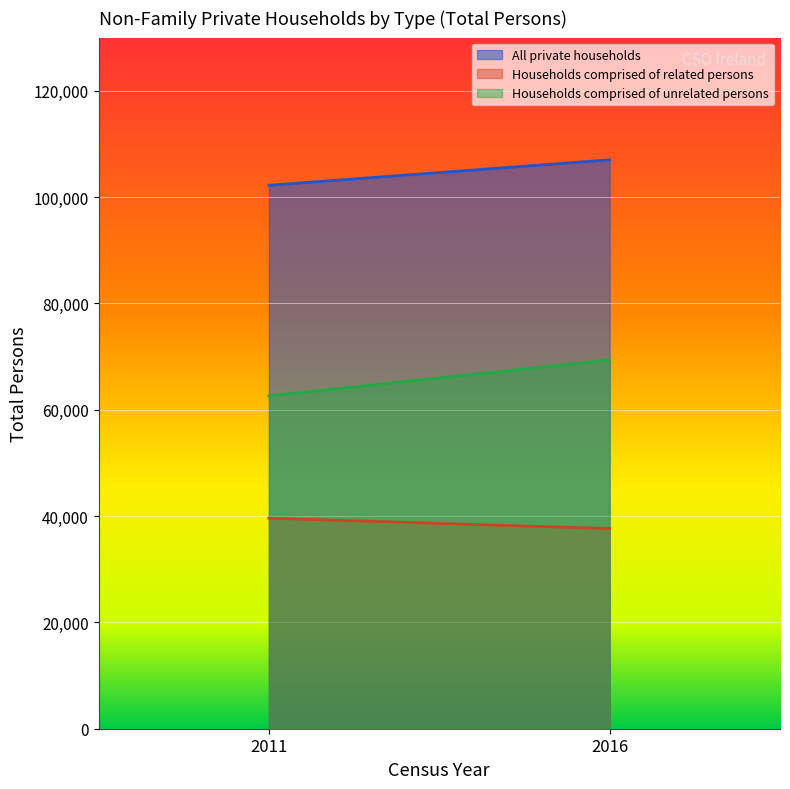

Between 2011 and 2016, which series saw the biggest shift?

Households comprised of unrelated persons